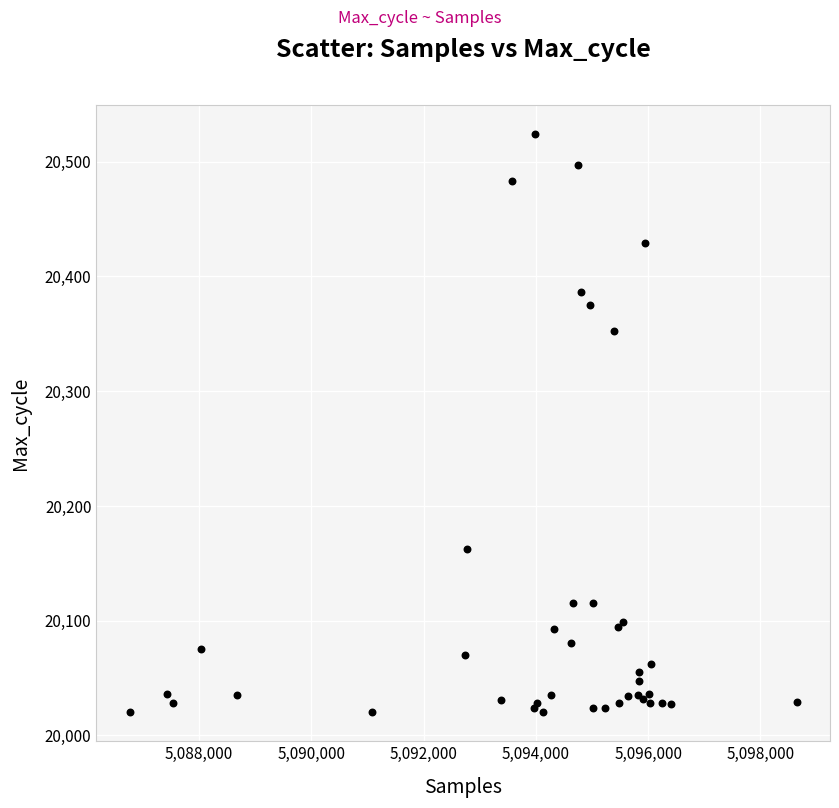

What Y value in the scatter plot is closest to 20272?

20352